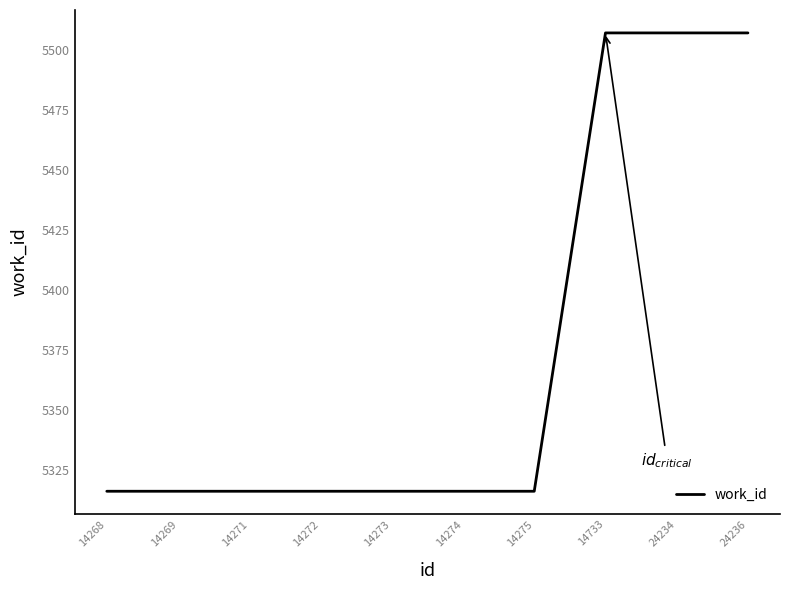

Reading left to right, transcribe all the data shown in this chart.

5316	5316	5316	5316	5316	5316	5316	5507	5507	5507